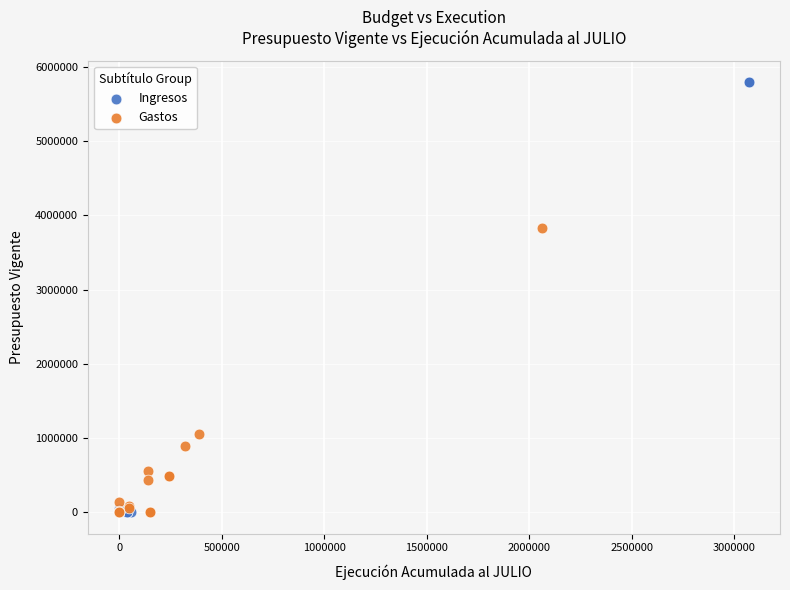

Which series contains the highest Y value?

Ingresos